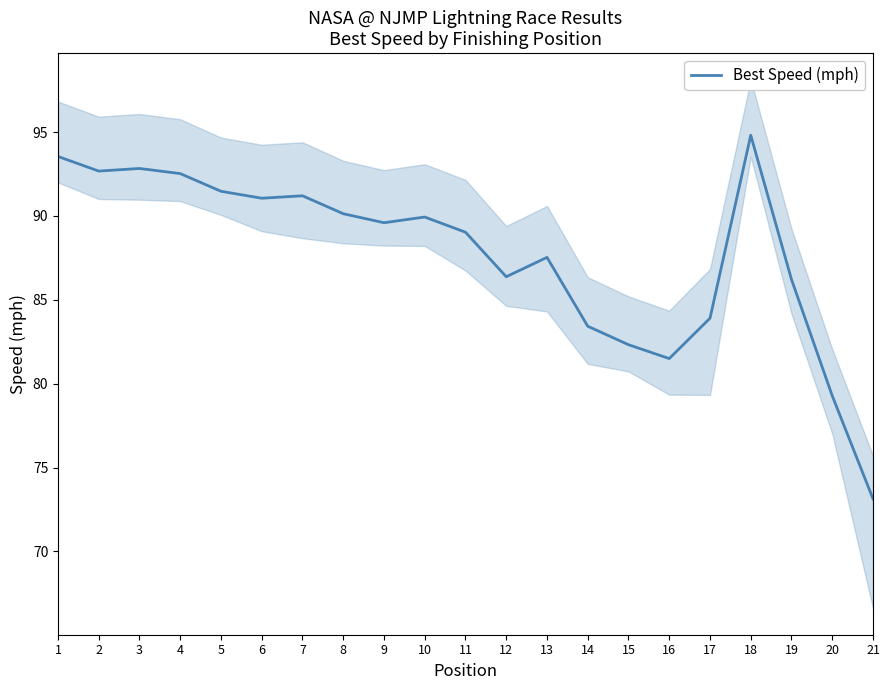

How many points are lower than both their immediate neighbors (excluding endpoints)?

5